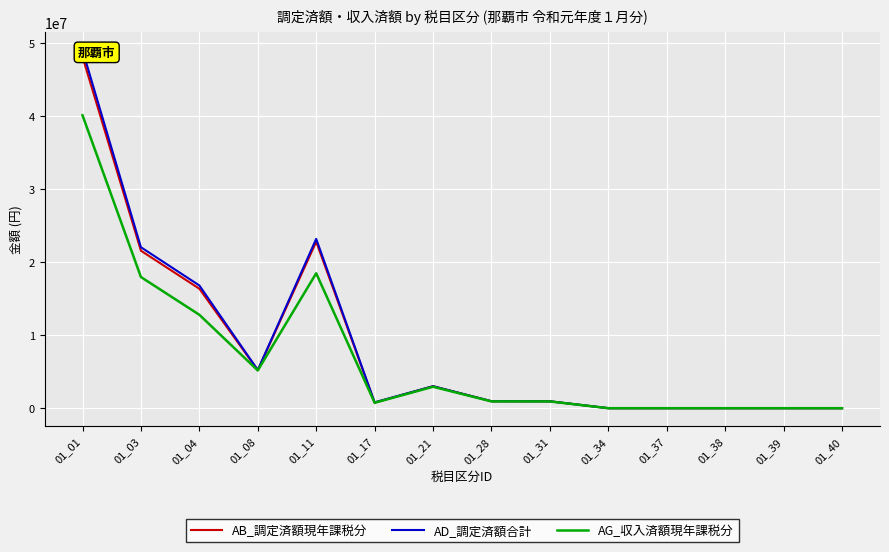

How many lines are shown in the chart?

3